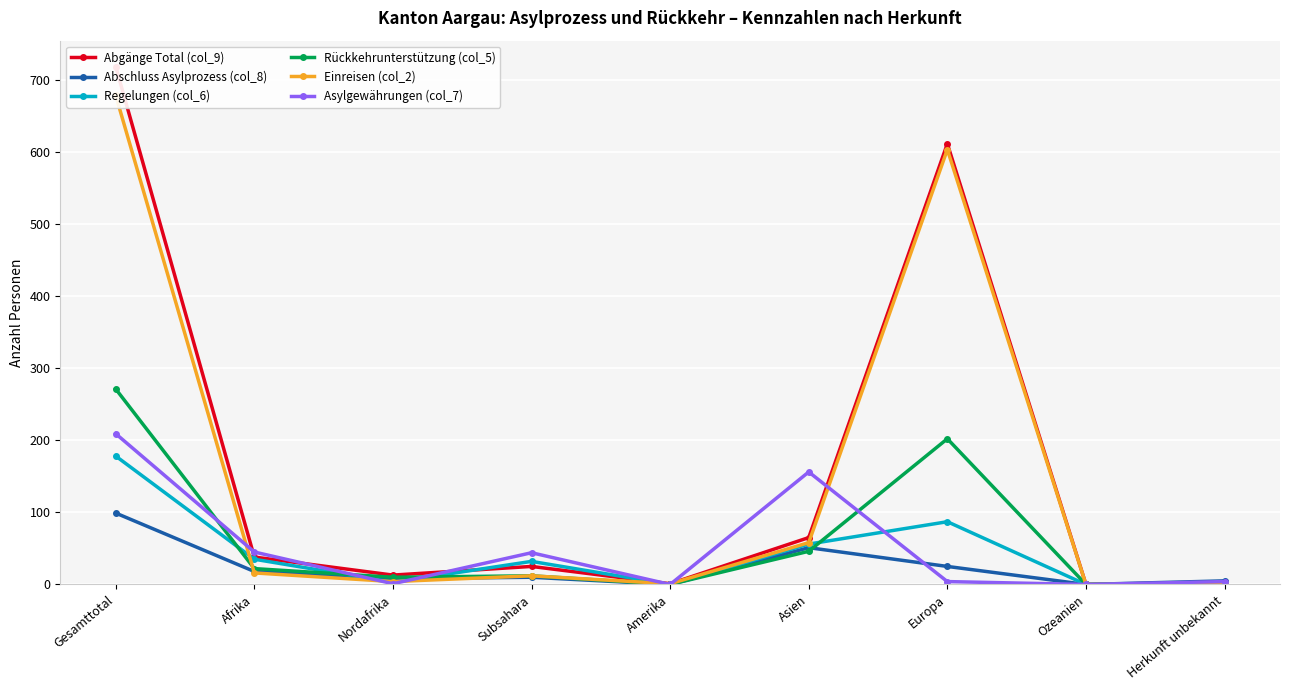

Reading left to right, what are all the values shown in this chart?

Abgänge Total (col_9): 718	38	13	25	1	65	611	0	3
Abschluss Asylprozess (col_8): 99	18	8	10	0	51	25	0	5
Regelungen (col_6): 178	35	3	32	0	56	87	0	0
Rückkehrunterstützung (col_5): 271	22	10	12	0	46	202	0	1
Einreisen (col_2): 678	16	4	12	1	58	603	0	0
Asylgewährungen (col_7): 209	45	1	44	0	156	4	0	4